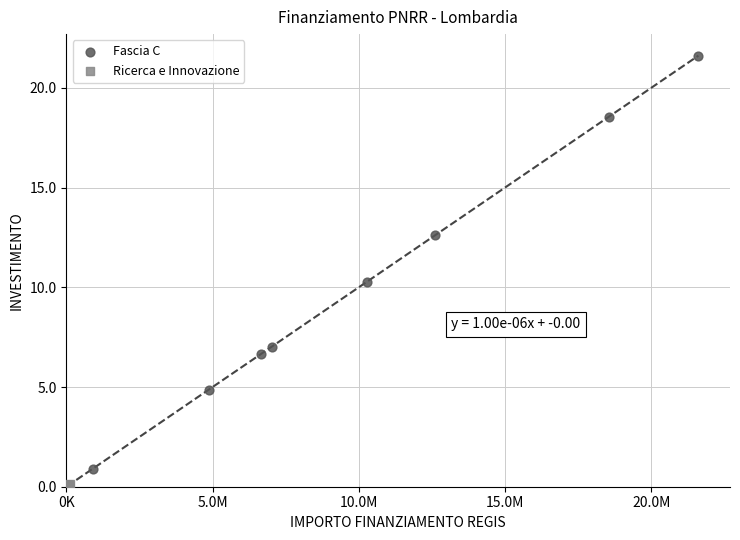

Which series contains the highest Y value?

Fascia C